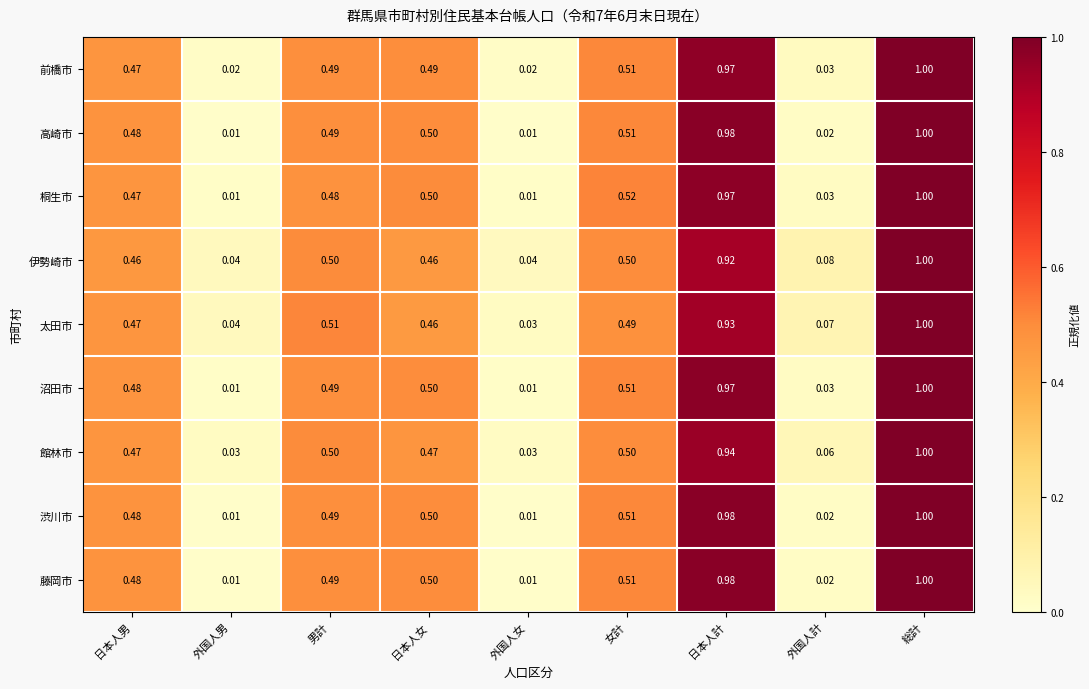

At which category is the sum across all series the highest?

総計